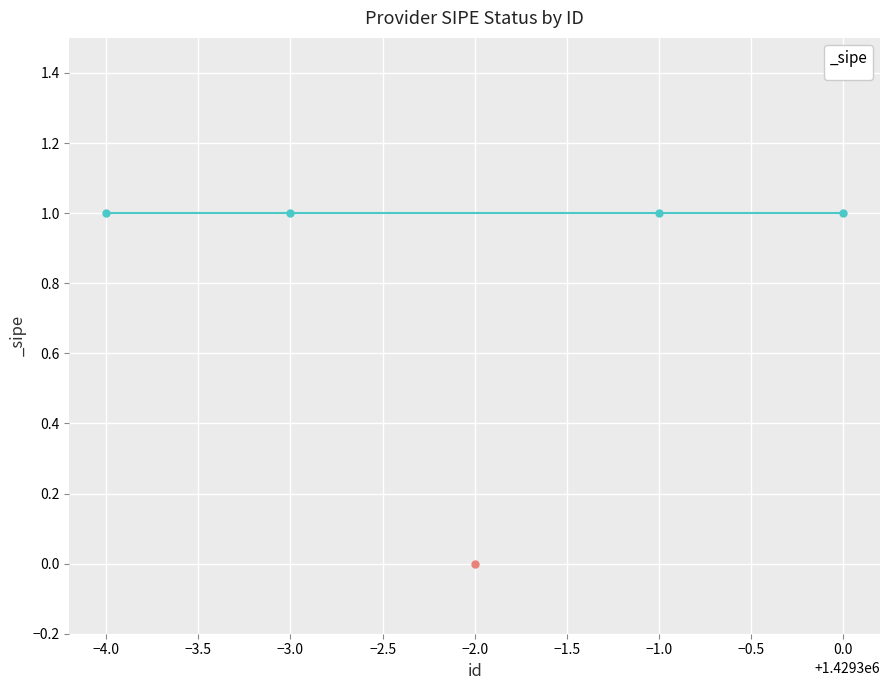

Rank the categories by value from highest to lowest.

1429300, 1429297, 1429296, 1429299, 1429298